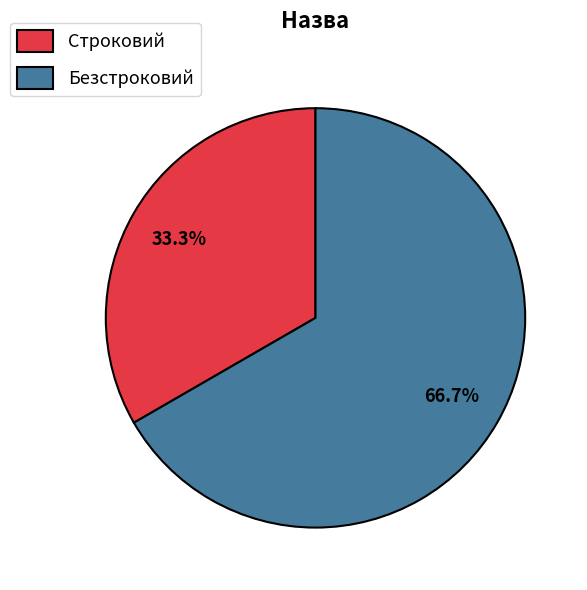

Is it true that Строковий is 44% of the pie?

False